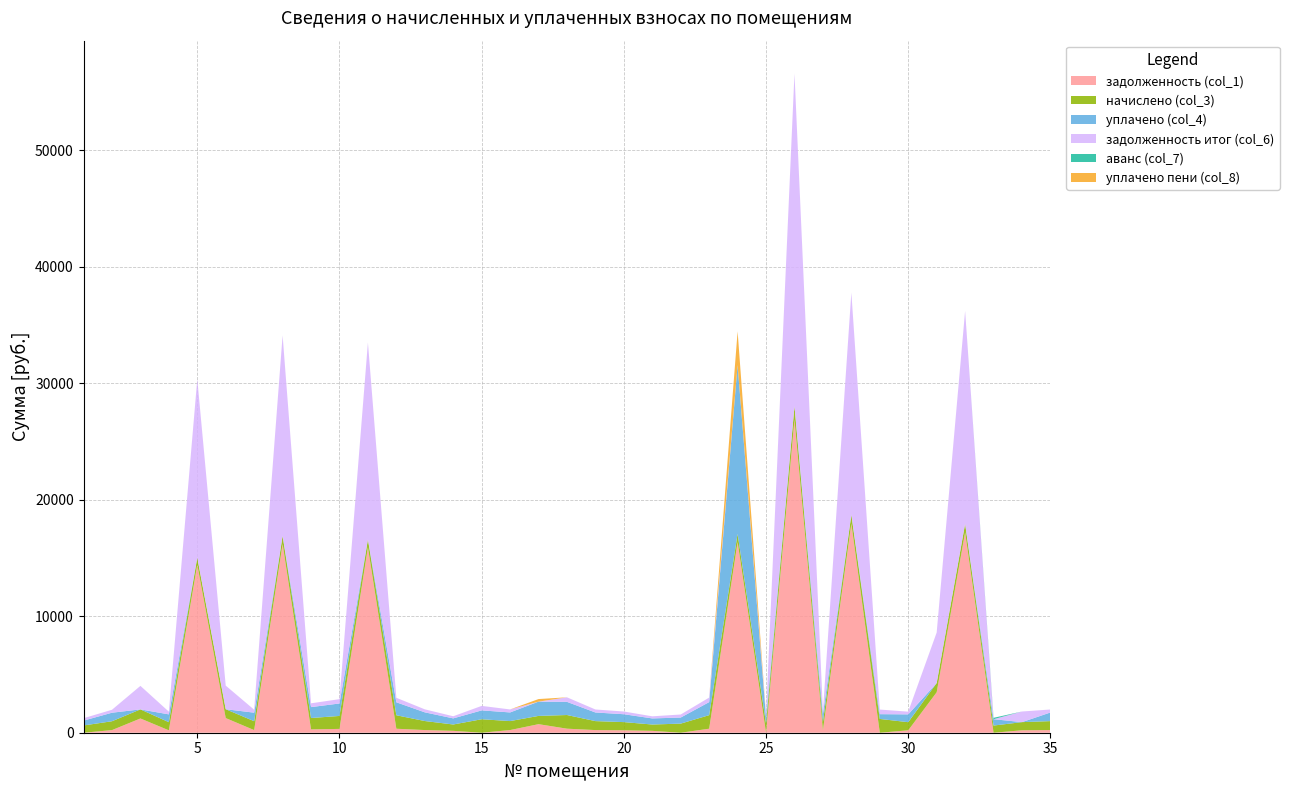

Reading left to right, what are all the values shown in this chart?

задолженность (col_1): 0.0	224.7	1223.2	206.2	14413.0	1256.5	225.2	16199.1	287.8	328.6	15908.3	341.9	229.0	161.1	0.0	227.9	734.4	346.6	227.4	207.8	160.6	0.0	344.0	16365.2	0.0	26873.8	210.0	17943.5	0.0	206.2	3471.7	17195.9	0.0	207.8	227.4
начислено (col_3): 622.5	760.6	780.4	697.9	622.5	760.6	762.5	699.7	974.1	1112.3	687.1	1157.1	775.0	545.4	1157.1	771.4	708.6	1173.3	769.6	703.3	543.6	782.2	1164.3	706.8	787.6	1160.7	710.4	775.0	1184.0	697.9	793.0	742.7	615.3	701.5	769.6
уплачено (col_4): 415.0	731.8	0.0	671.4	0.0	0.0	733.5	0.0	937.2	1070.1	0.0	1113.3	745.6	524.7	759.8	742.2	1226.0	1128.8	740.5	676.6	523.0	521.5	1120.2	14489.0	525.0	0.0	683.5	0.0	409.4	671.4	0.0	0.0	546.0	0.0	740.5
задолженность итог (col_6): 207.5	253.6	2018.3	232.6	15309.2	2026.4	254.2	17206.3	324.7	370.8	16897.4	385.7	258.3	181.8	385.7	257.1	0.0	391.1	256.5	234.4	181.2	260.7	388.1	0.0	262.5	28544.8	236.9	19059.2	394.7	232.6	4336.1	18265.1	0.0	912.0	256.5
аванс (col_7): 0.0	0.0	0.0	0.0	0.0	0.0	0.0	0.0	0.0	0.0	0.0	0.0	0.0	0.0	0.0	0.0	0.0	0.0	0.0	0.0	0.0	0.0	0.0	0.0	0.0	0.0	0.0	0.0	0.0	0.0	0.0	0.0	116.7	0.0	0.0
уплачено пени (col_8): 0.0	0.0	0.0	0.0	0.0	0.0	0.0	0.0	0.0	0.0	0.0	0.0	0.0	0.0	0.0	0.0	220.8	0.0	0.0	0.0	0.0	0.0	0.0	2893.8	0.0	0.0	0.1	0.0	0.0	0.0	0.0	0.0	0.0	0.0	0.0